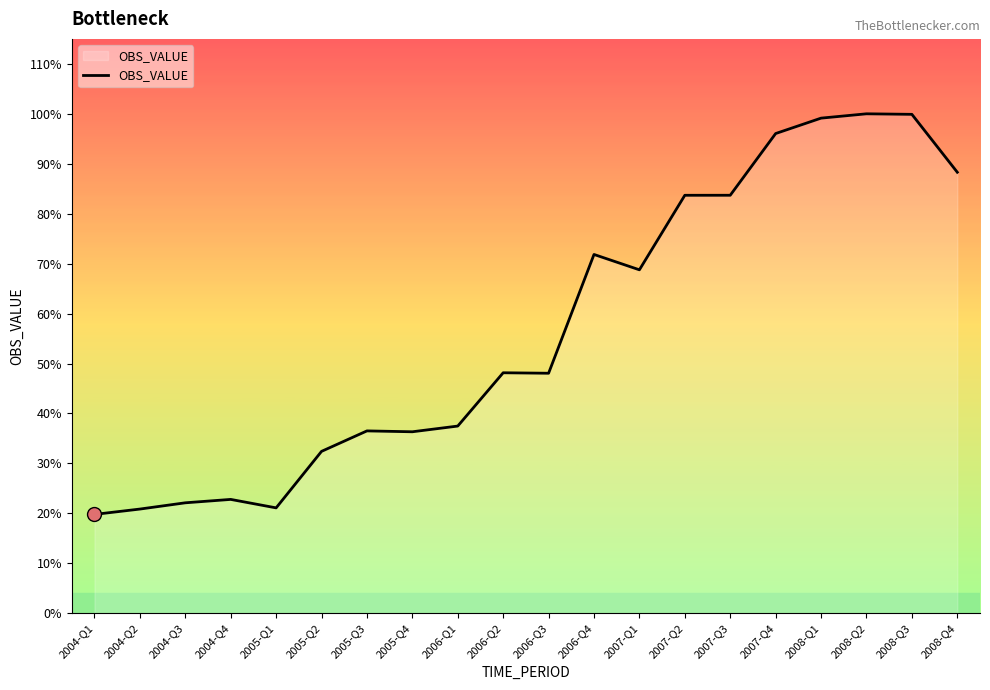

Does the chart have visible grid lines?

No